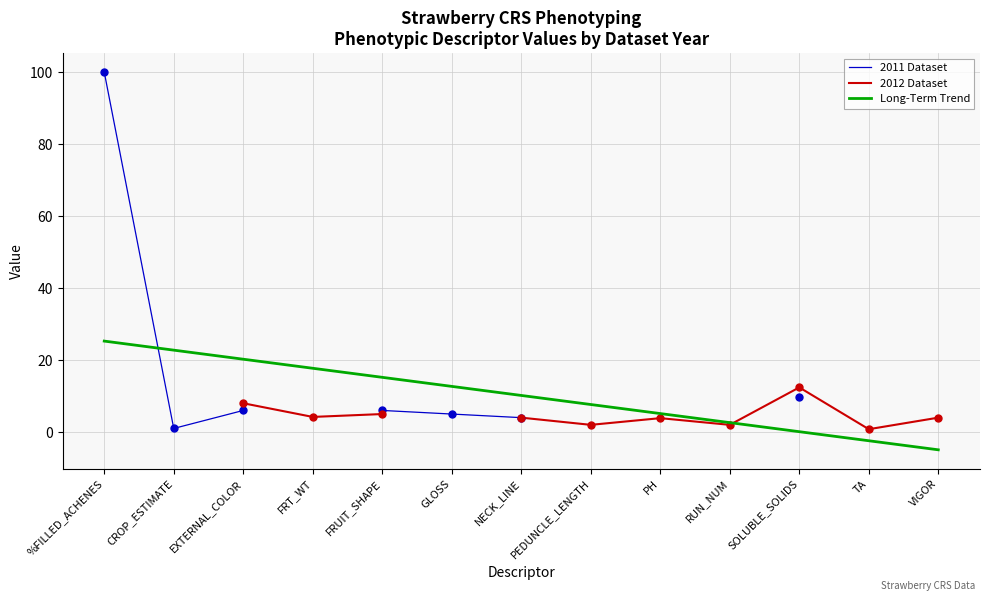

What are all the series names shown in the legend?

2011 Dataset, 2012 Dataset, Long-Term Trend